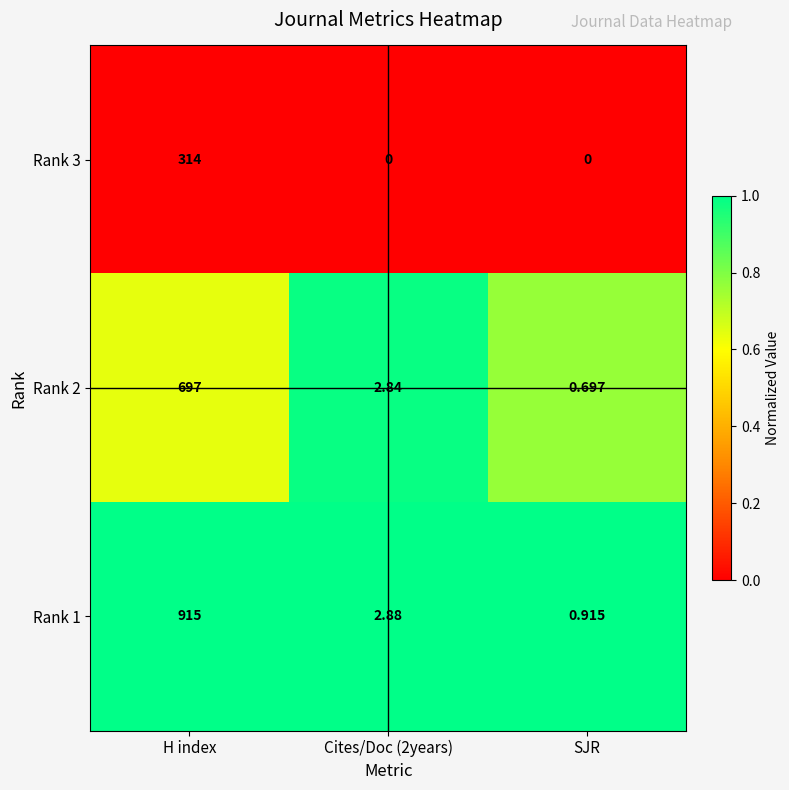

At which category is the sum across all series the highest?

H index